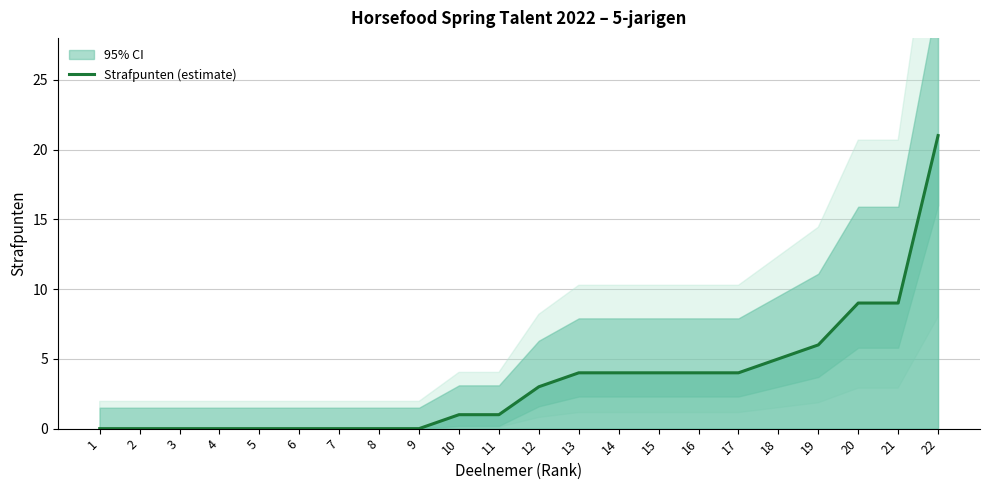

Reading right to left, extract all data points from this chart.

22=21	21=9	20=9	19=6	18=5	17=4	16=4	15=4	14=4	13=4	12=3	11=1	10=1	9=0	8=0	7=0	6=0	5=0	4=0	3=0	2=0	1=0